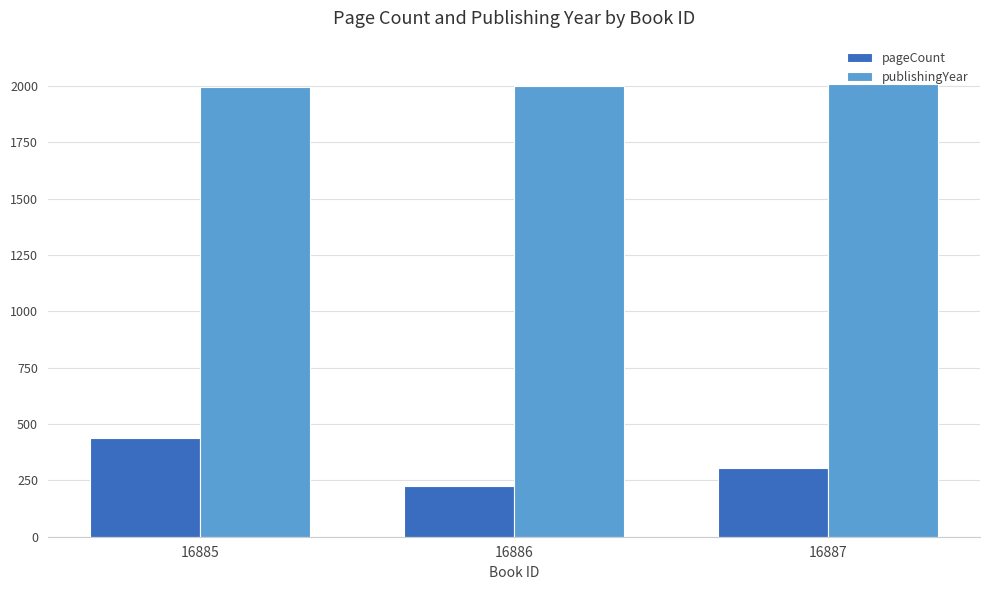

Is the value of publishingYear at 16887 greater than the value of pageCount at 16886?

Yes